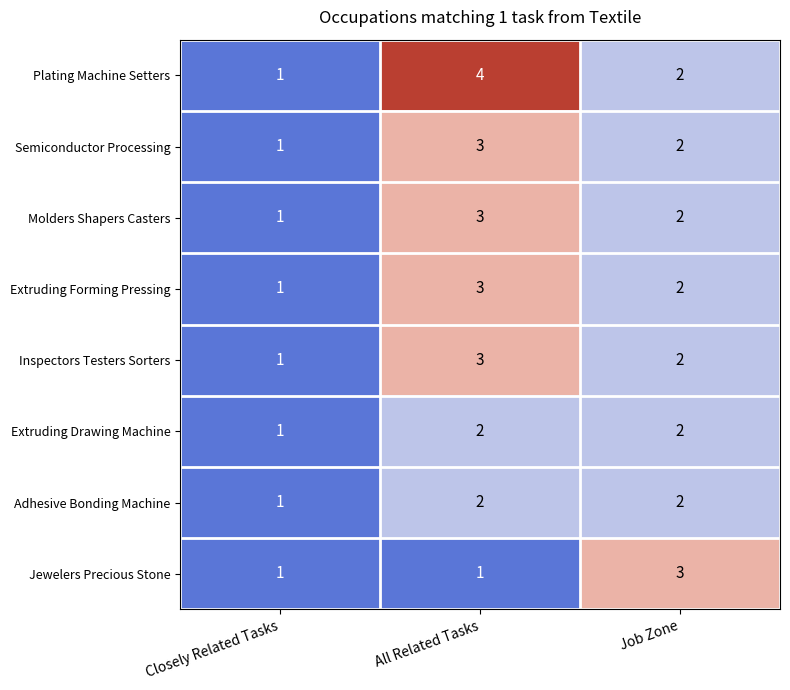

Count the Inspectors Testers Sorters values in the range 1 to 3.

3